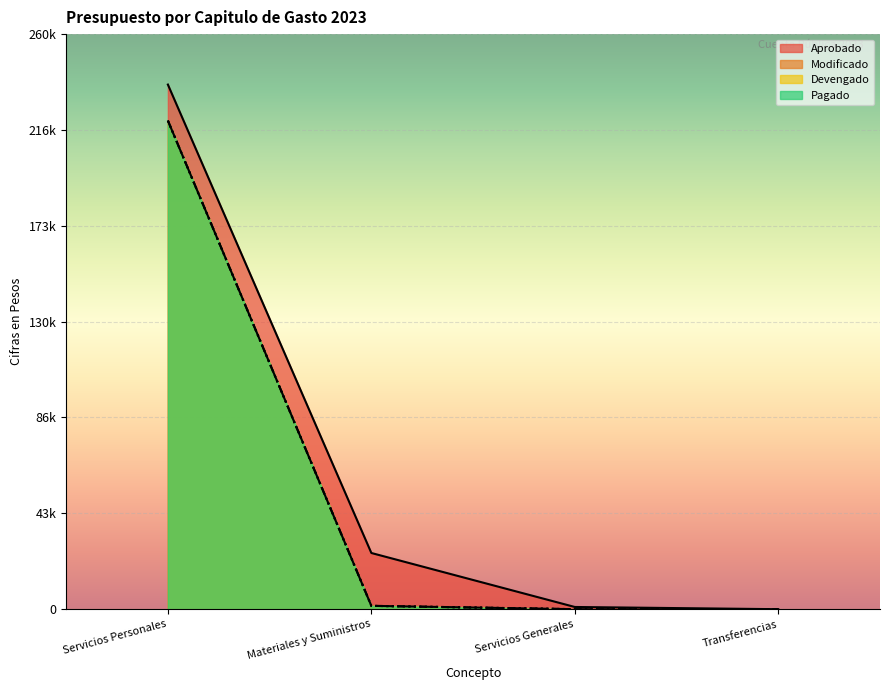

Rank the series by their maximum value, from highest to lowest.

Aprobado, Modificado, Devengado, Pagado